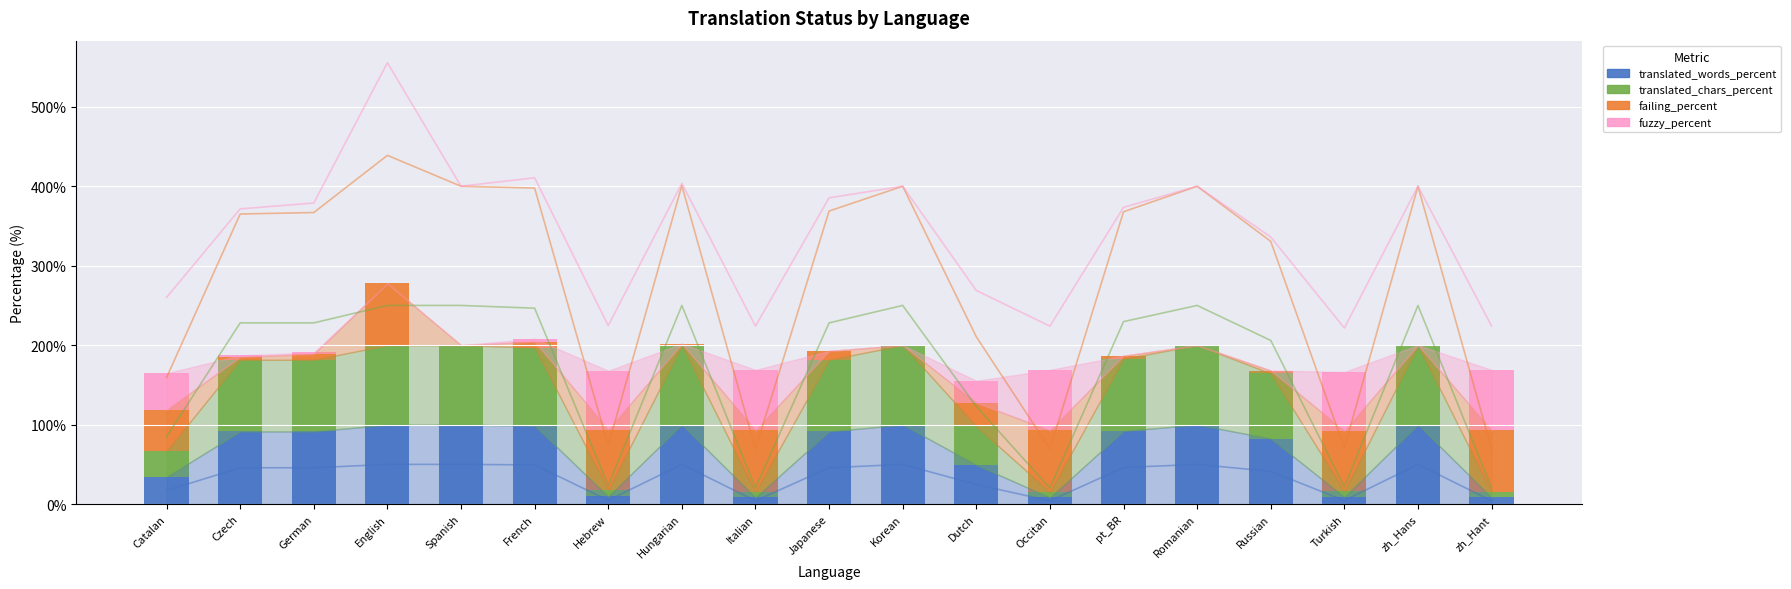

What is the sum of all translated_chars_percent values?

1258.8